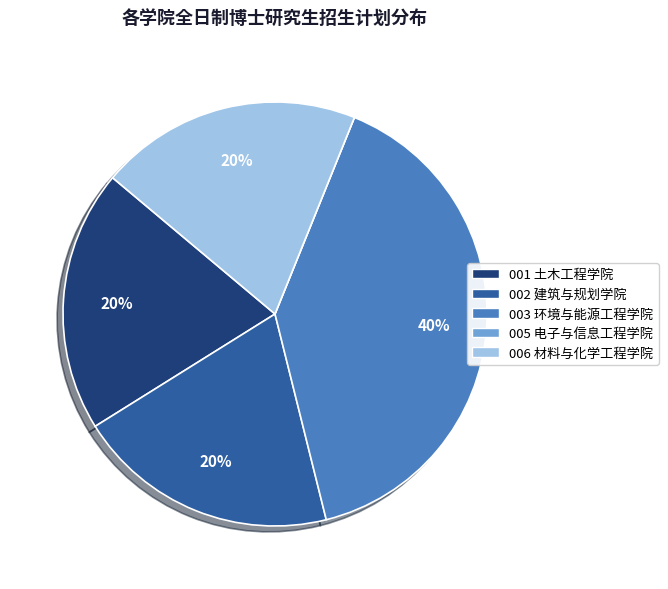

Is there any slice that represents more than half of the pie?

No